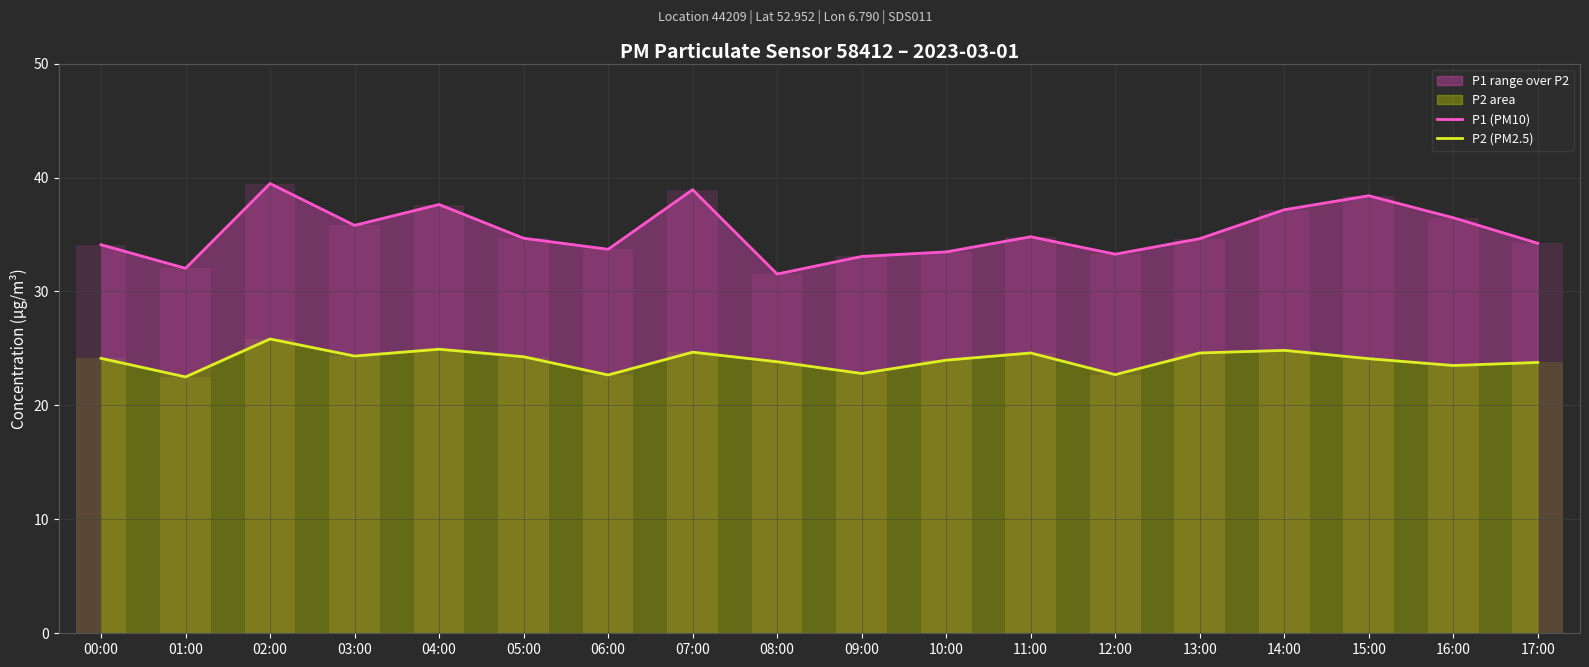

True or false: P2 (PM2.5) has a value of 6.1 at 04:00.

False